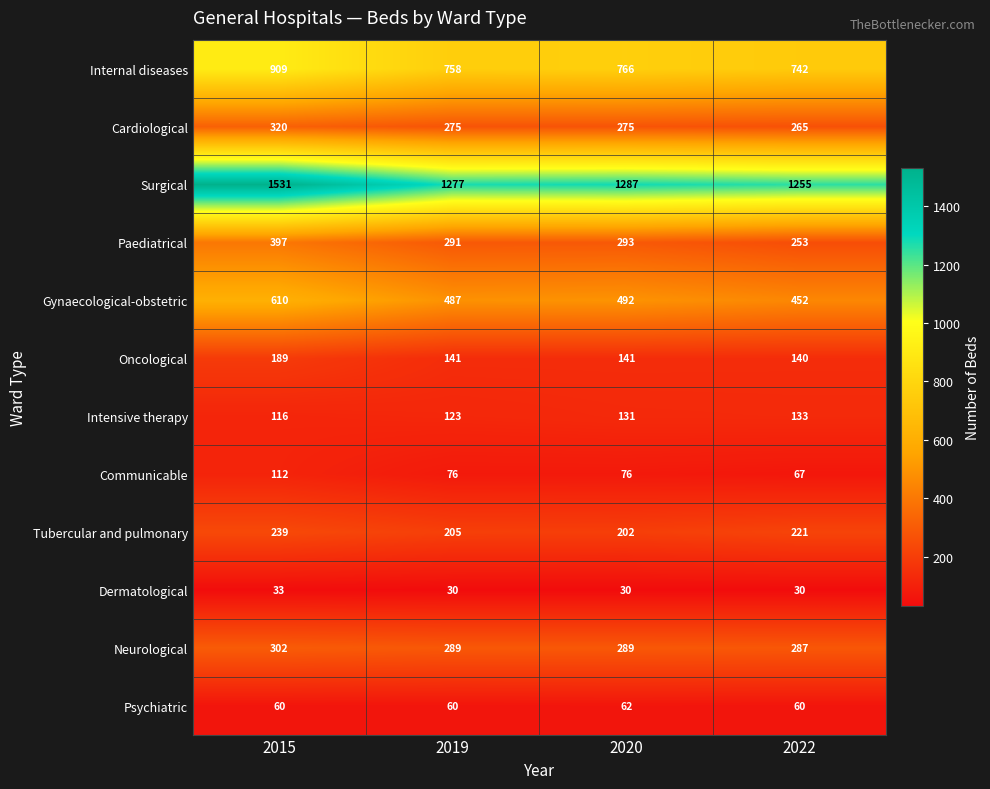

What value does the Gynaecological-obstetric series have at 2015, to the nearest 50?

600